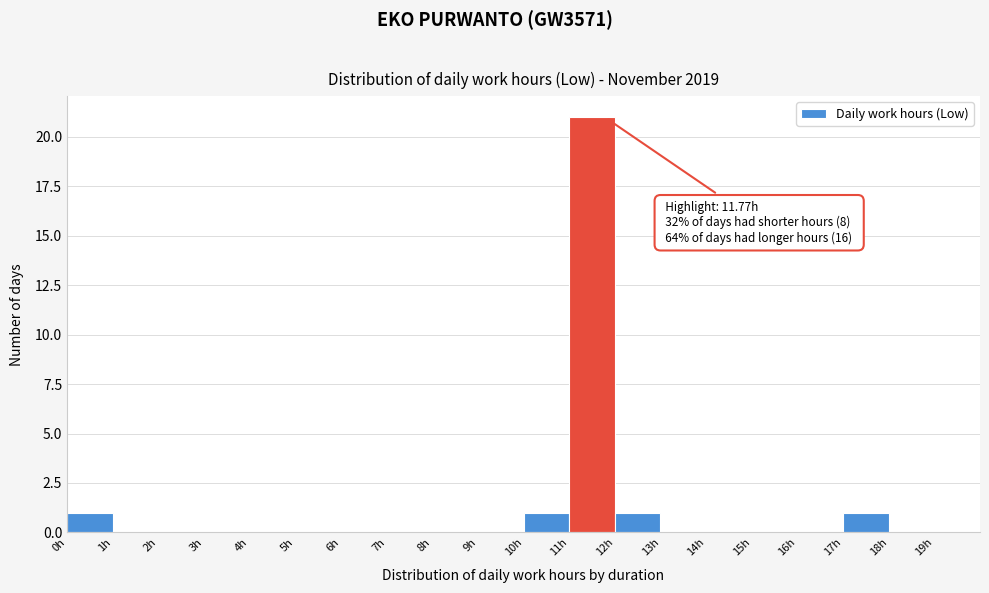

Which range on the x-axis has the tallest bar?

11 to 12